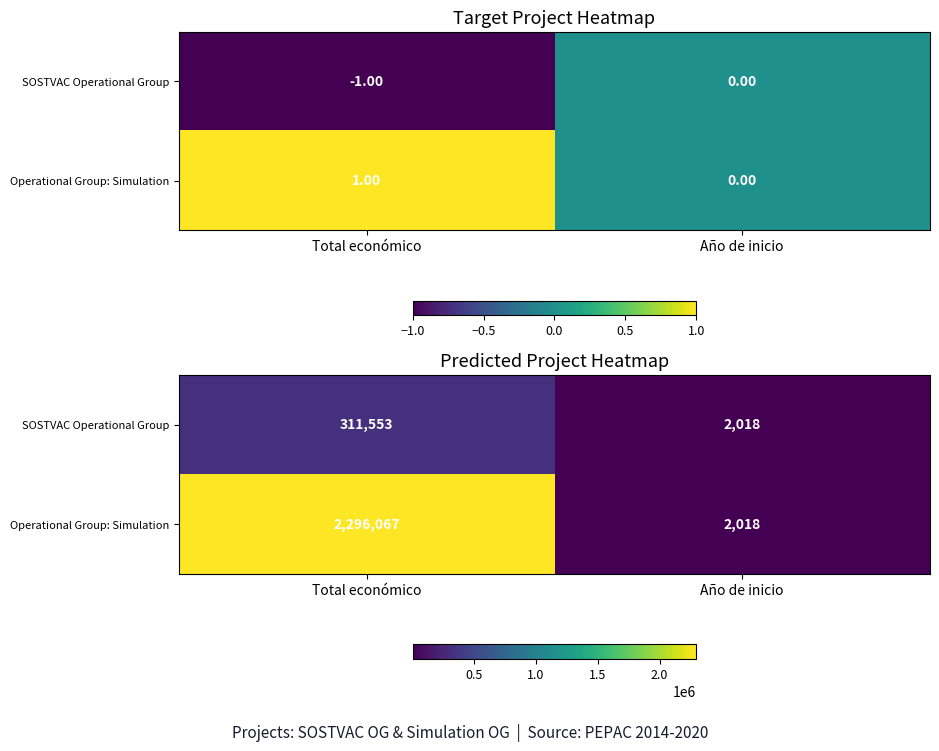

What is the sum of all SOSTVAC Operational Group values?

313571